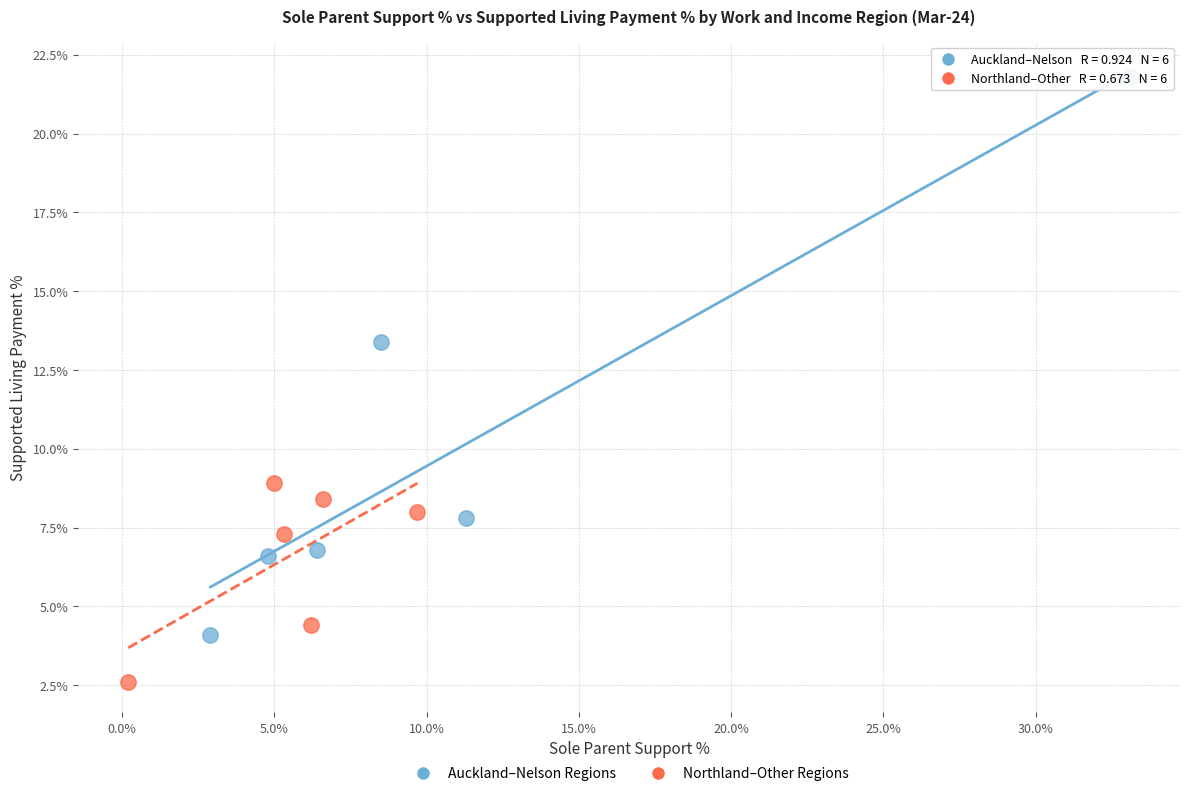

Which series reaches the minimum Y coordinate?

Northland–Other Regions